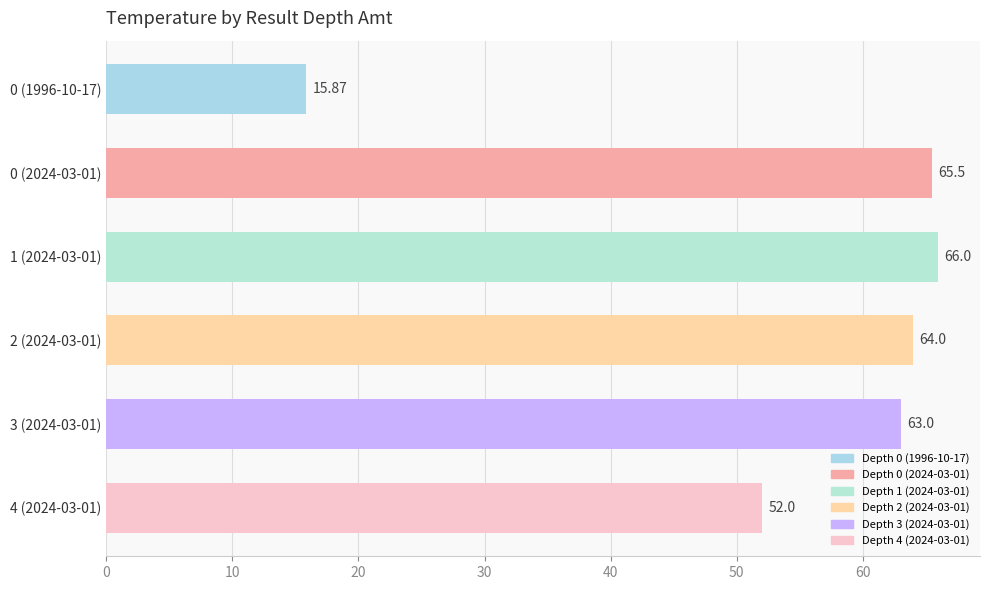

What is the greatest value displayed?

66.0